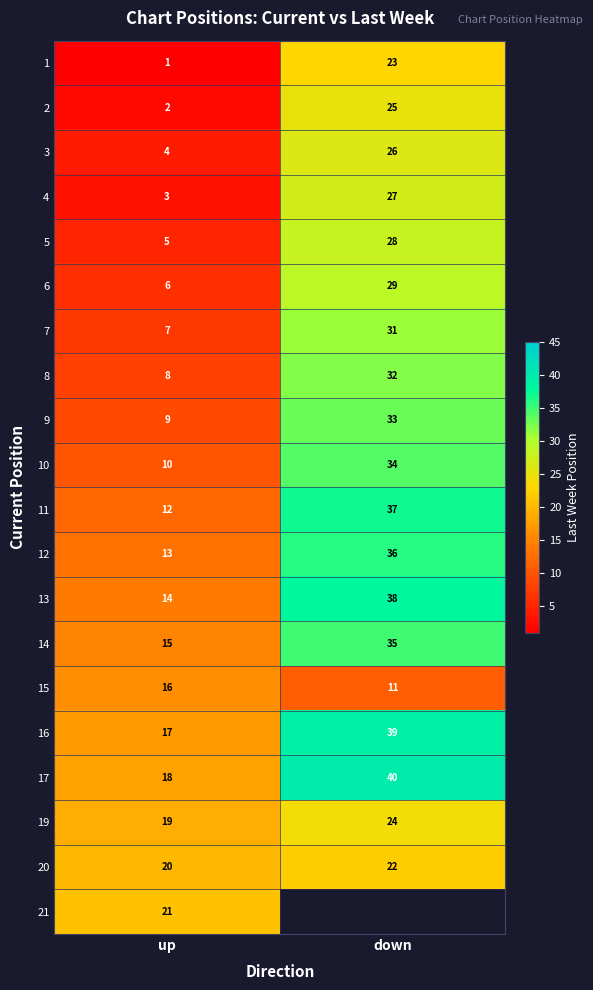

Is the value of 10 at down greater than the value of 1 at down?

Yes